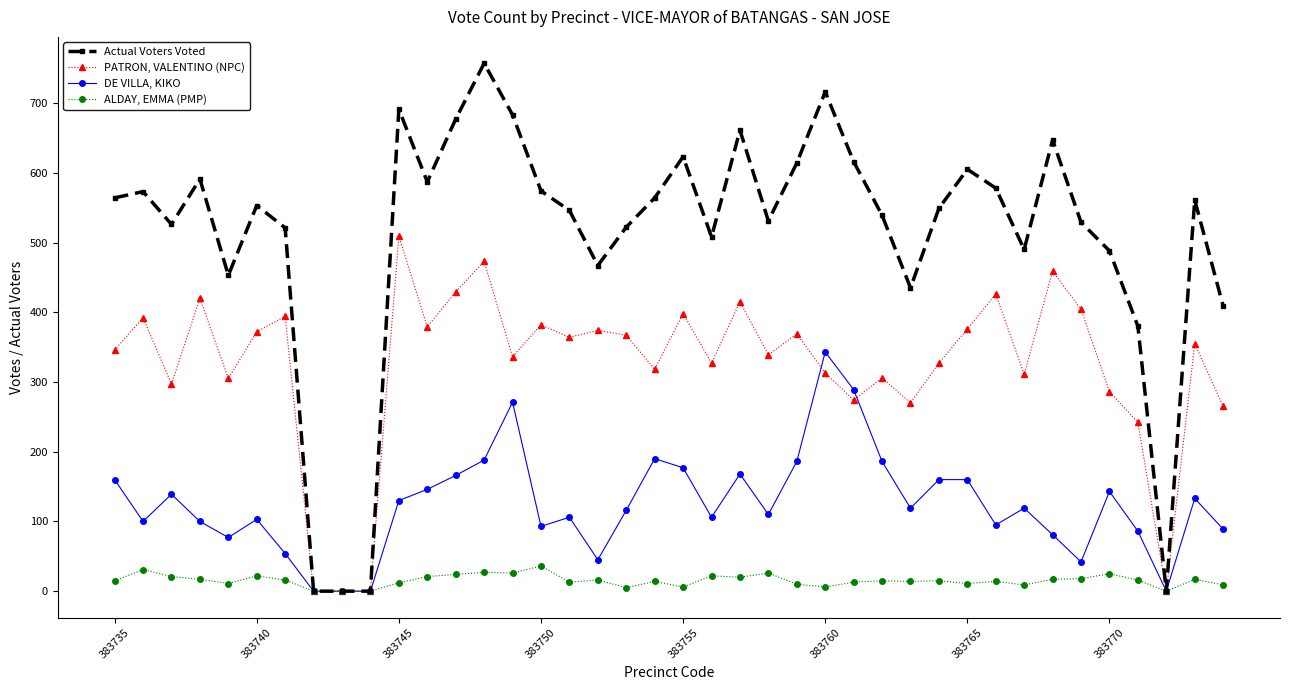

What is the difference between the maximum and second lowest values in the DE VILLA, KIKO series?

343